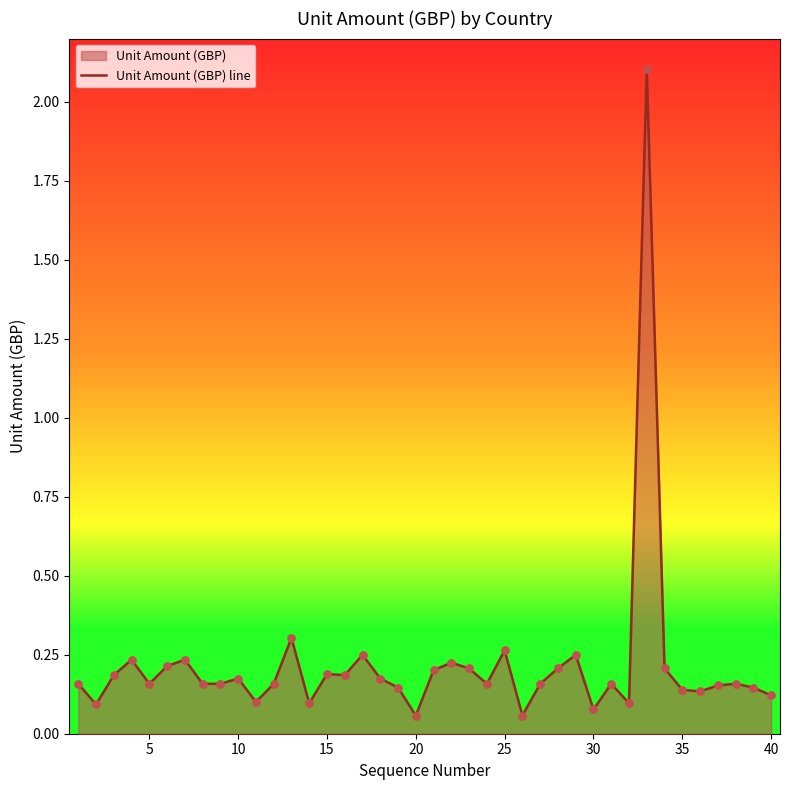

Is it true that the value at 40 is 0.2?

False